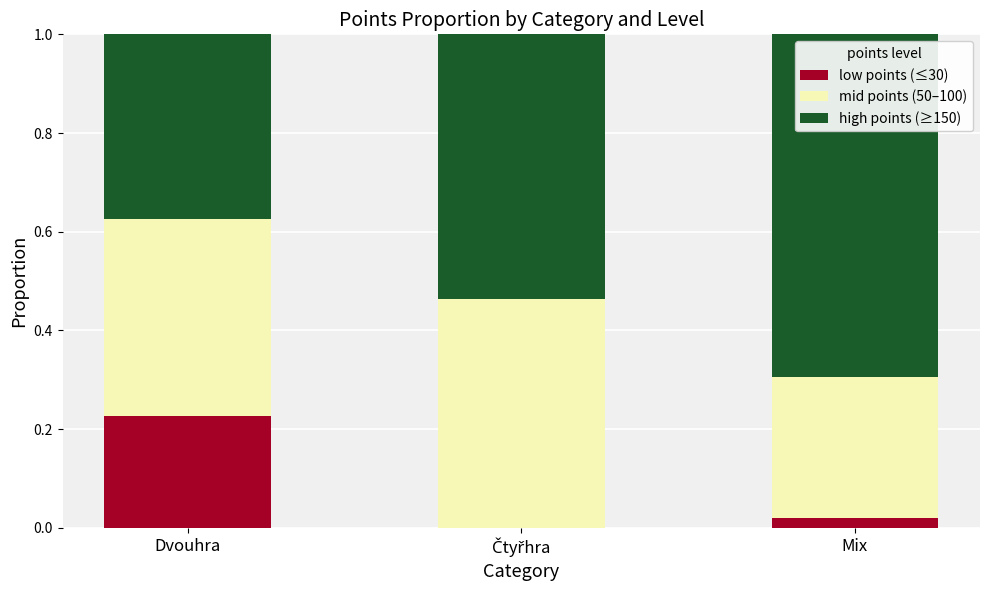

What is the total value across all series at Mix?

1.0